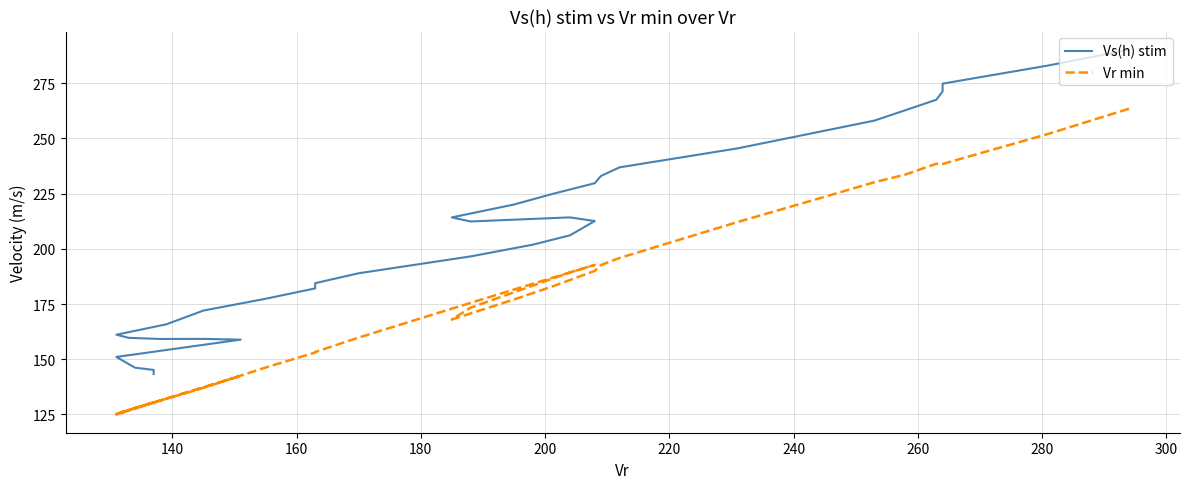

Is the value of Vr min at 18 greater than the value of Vs(h) stim at 260?

No